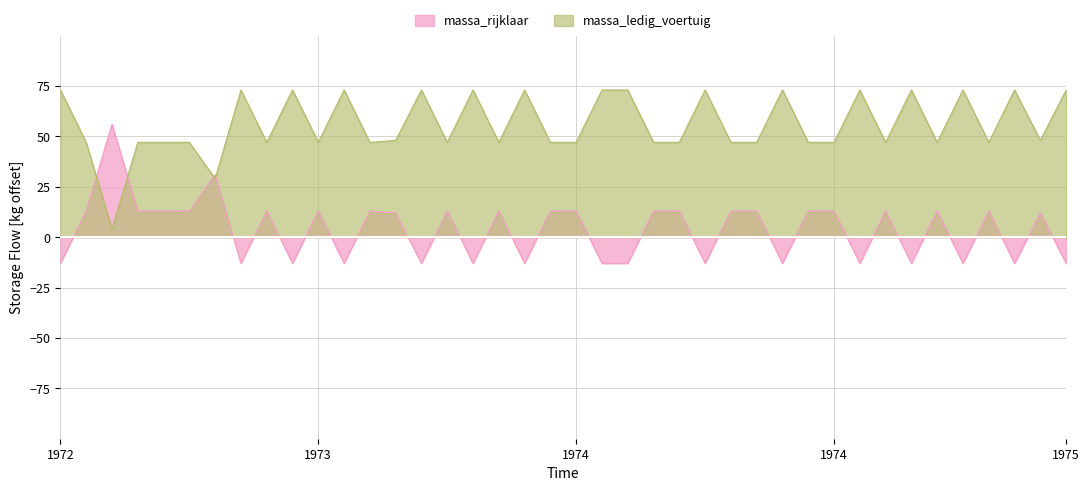

What are all the series names shown in the legend?

massa_rijklaar, massa_ledig_voertuig